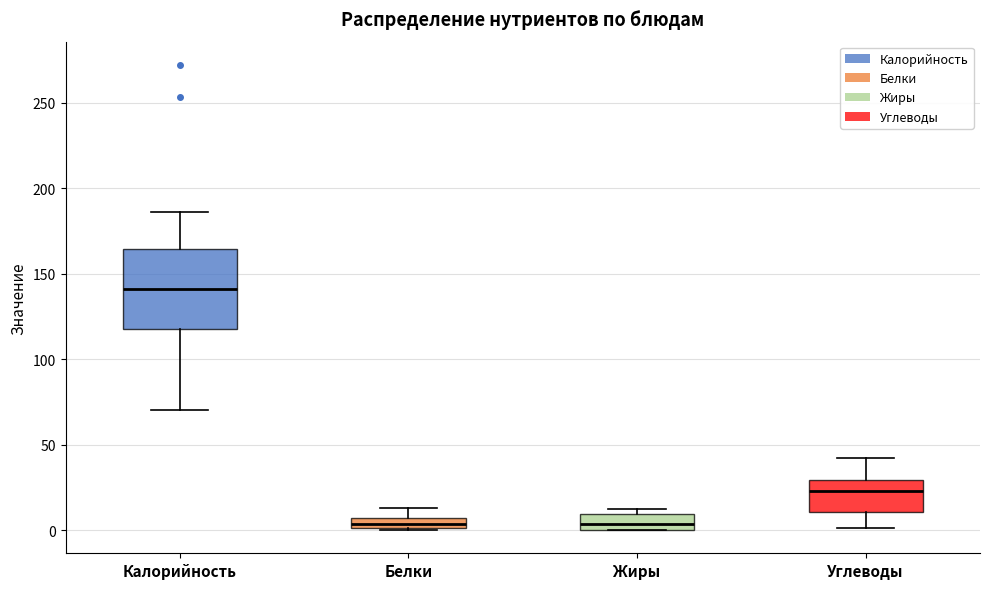

Comparing the boxes themselves (not the whiskers), which one is the tallest?

Калорийность